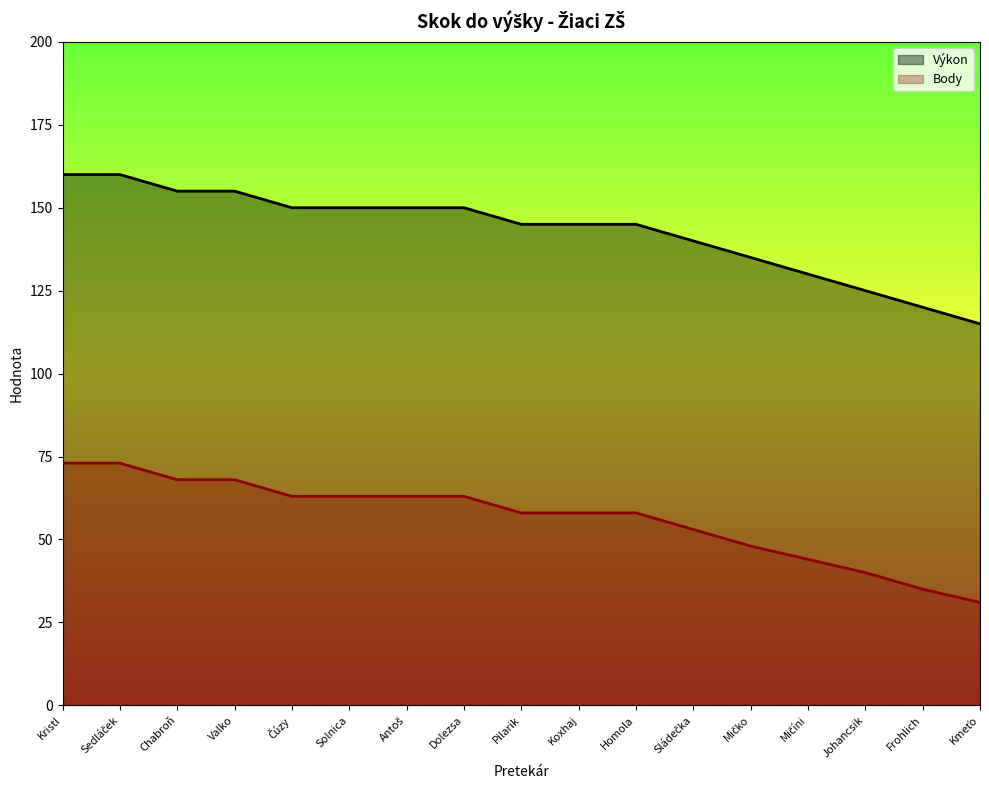

Rank the series by their maximum value, from lowest to highest.

Body, Výkon